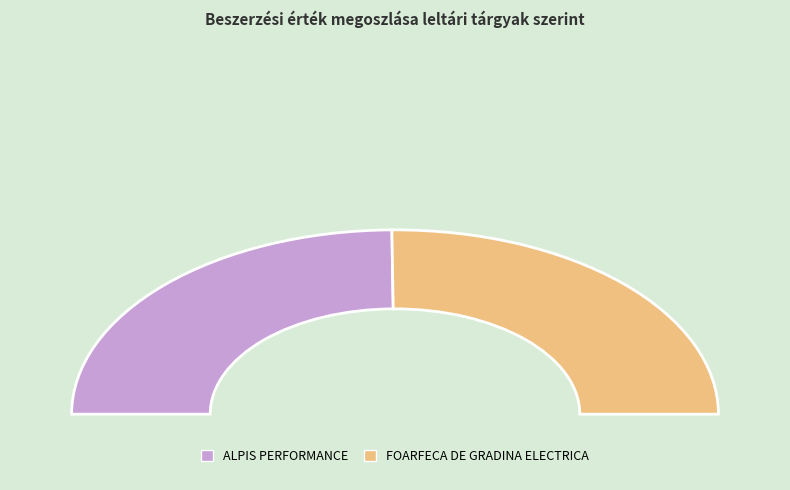

What percentage do ALPIS PERFORMANCE and FOARFECA DE GRADINA ELECTRICA together represent?

100.0%